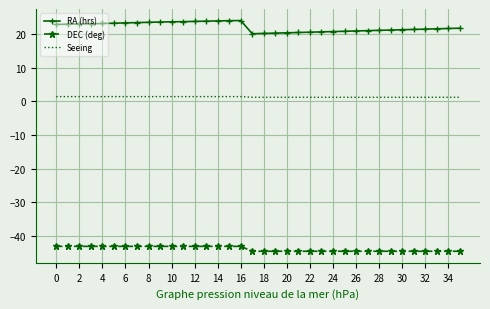

True or false: Seeing and RA (hrs) cross at least once.

False